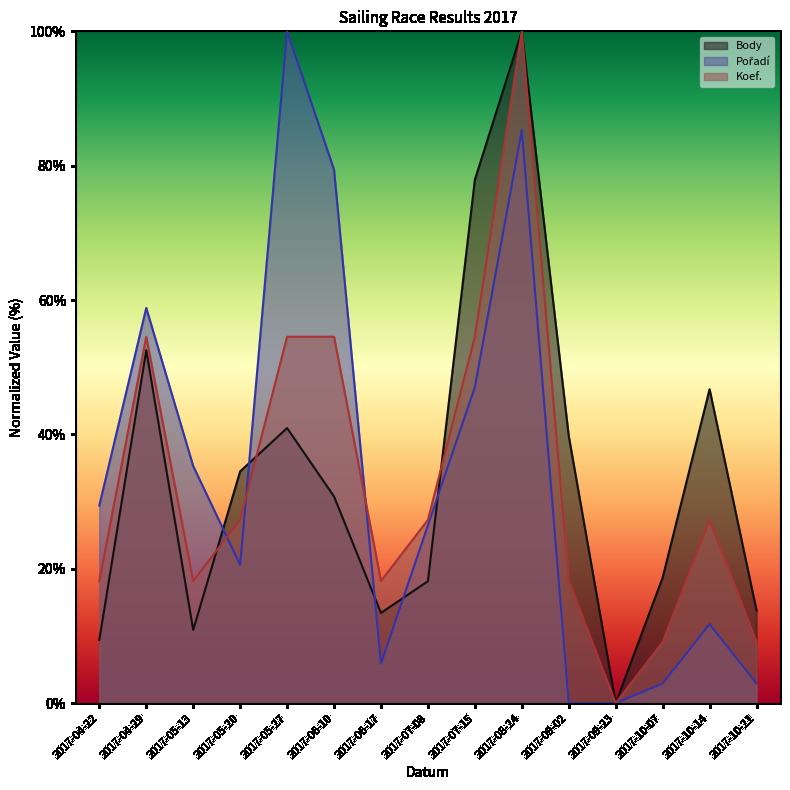

Which category has the highest value in the Body series?

2017-08-24